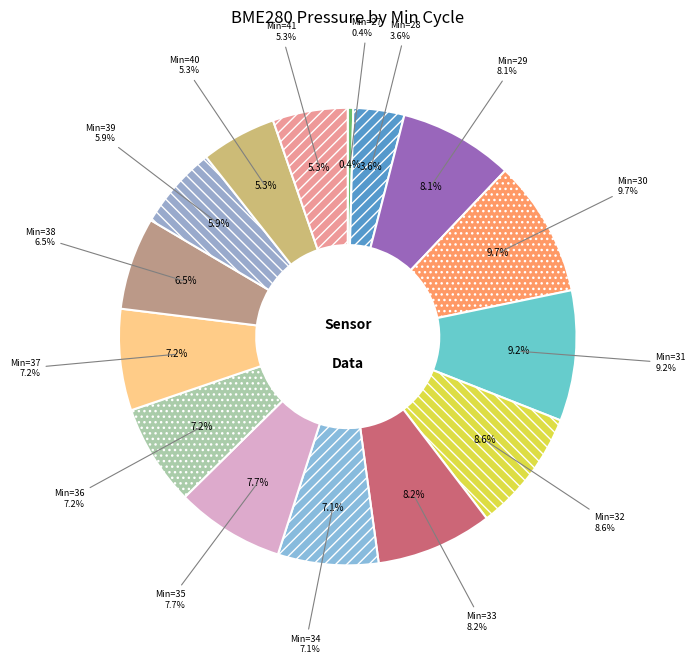

Is there a majority slice in this chart?

No